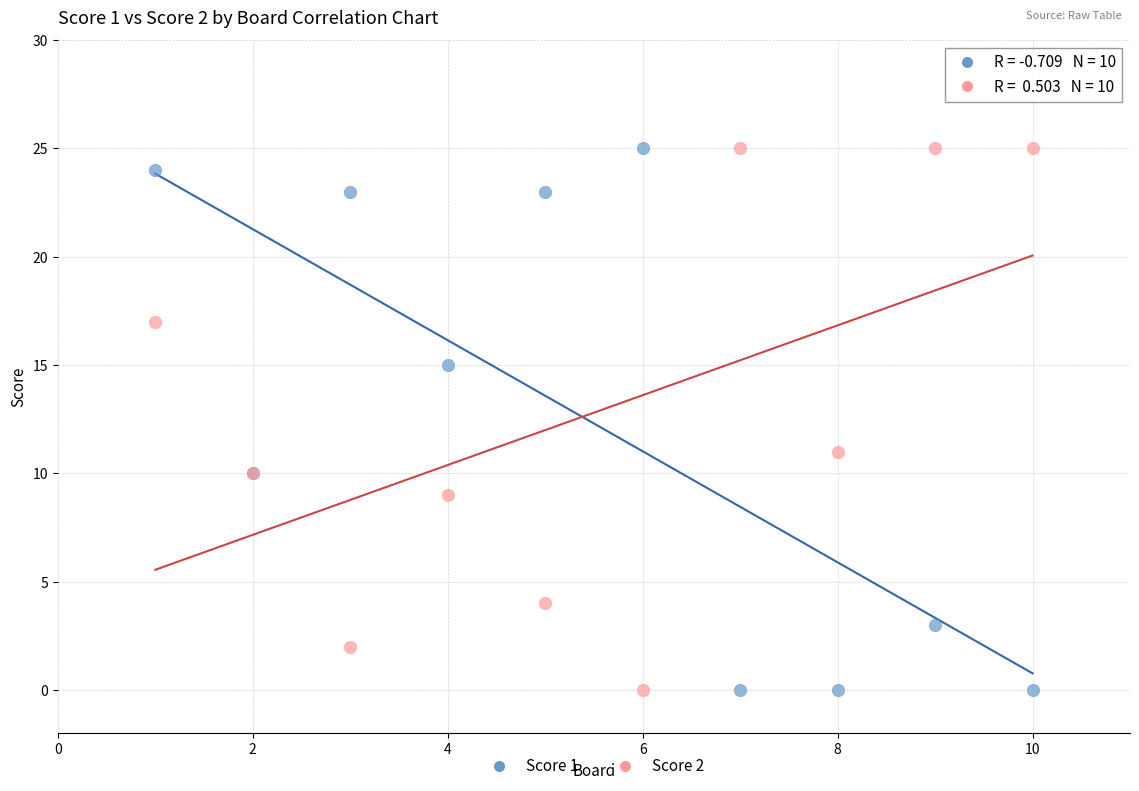

What is the X range (max minus min) for the scatter plot?

9